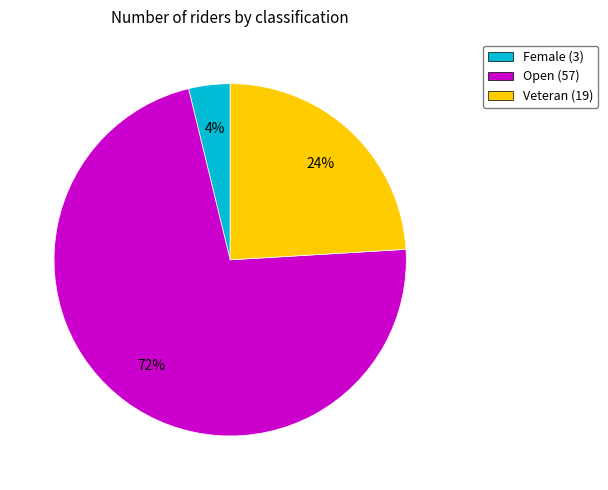

To the nearest percent, what portion does Open represent?

72%